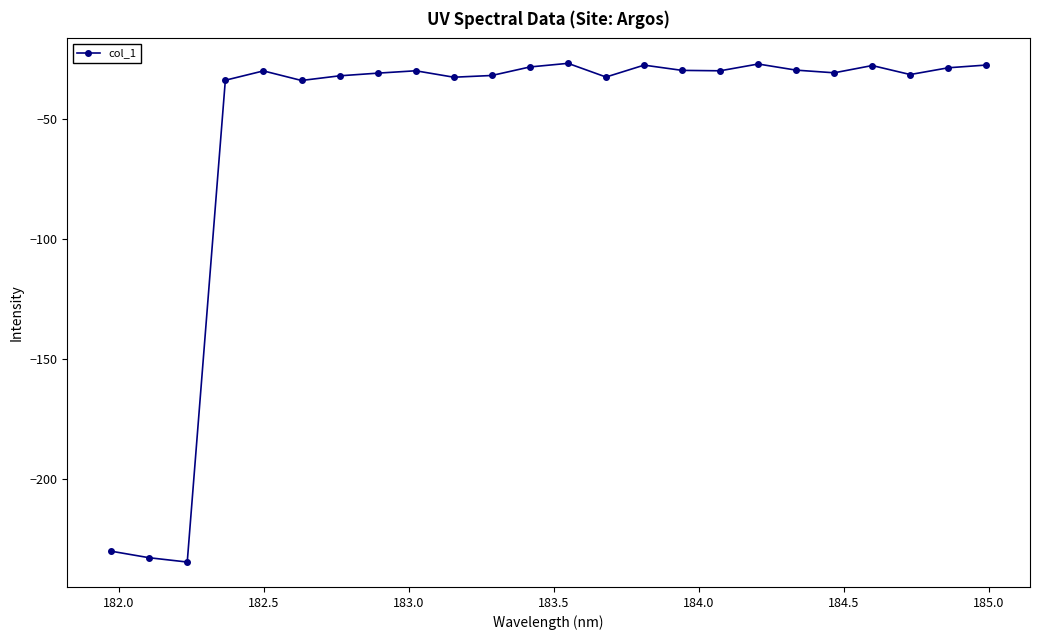

What is the difference between the maximum and minimum values?

207.9